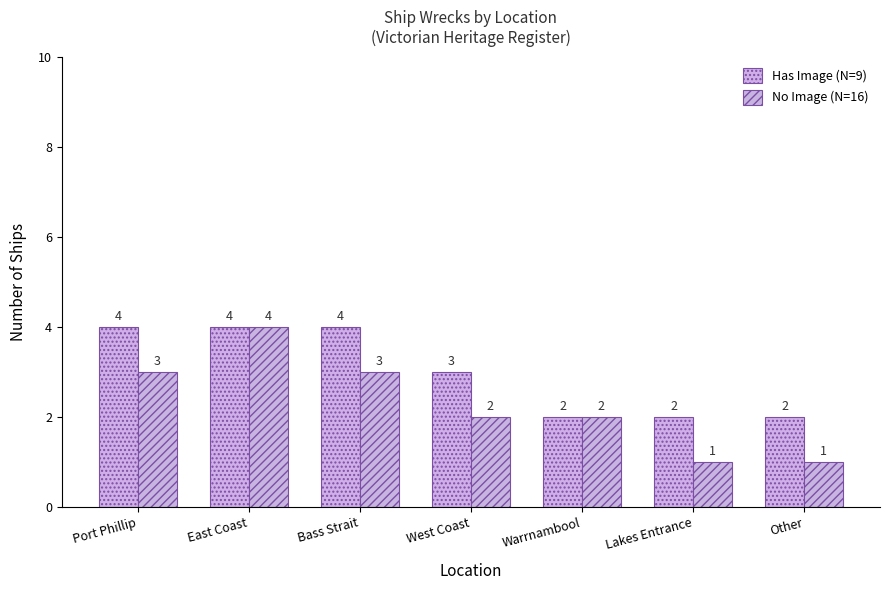

Which category has the lowest value in the No Image (N=16) series?

Lakes Entrance